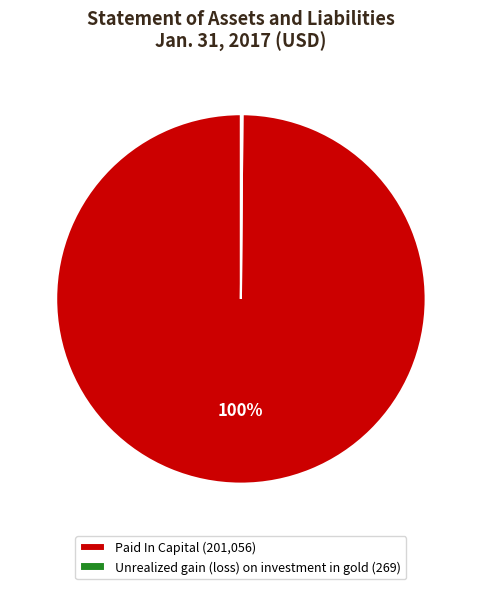

What is the largest slice in the pie chart?

Paid In Capital